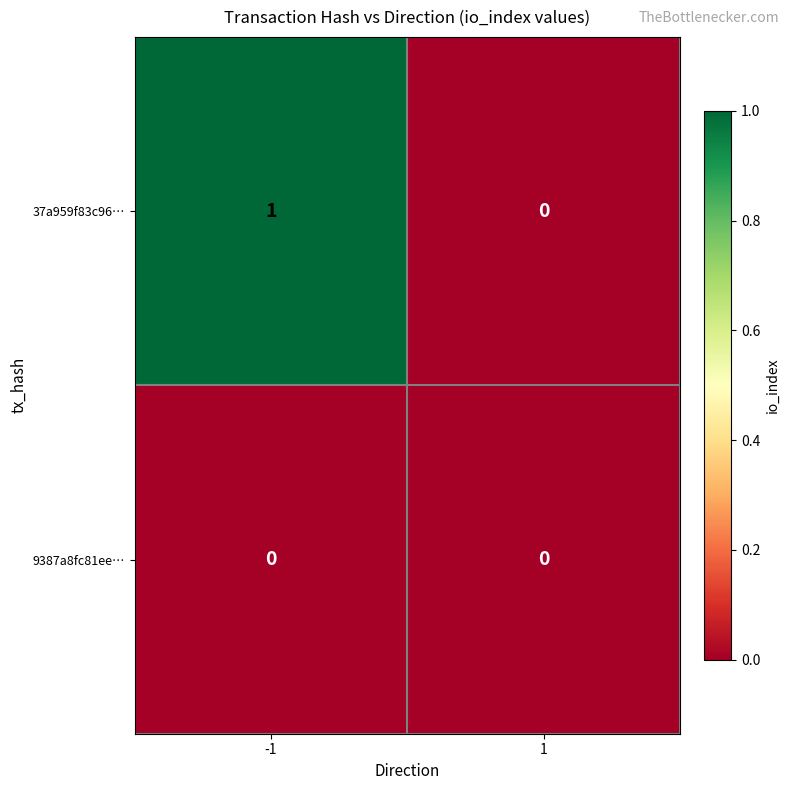

List the labels in order of 37a959f83c96… value, smallest first.

1, -1